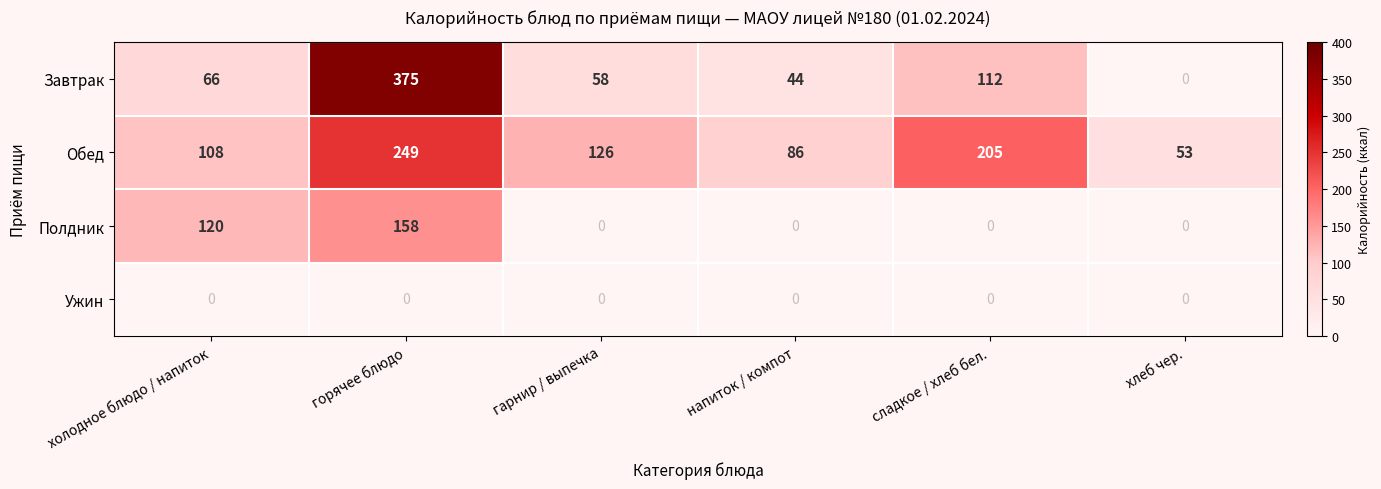

What is the sum of all Обед values?

827